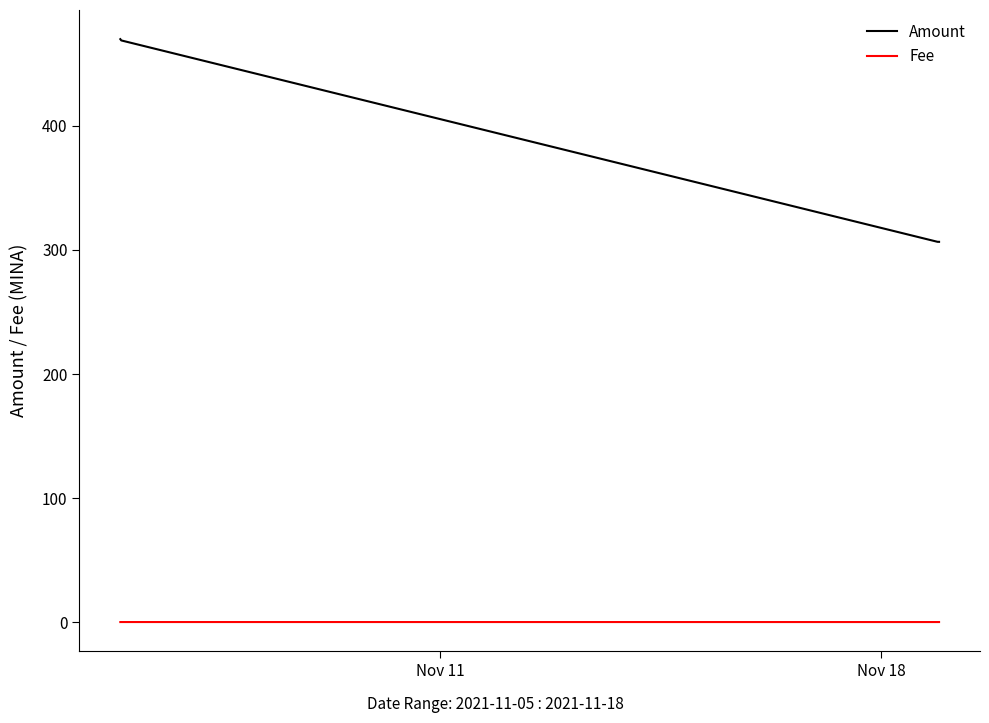

What is the minimum value for Amount?

306.6